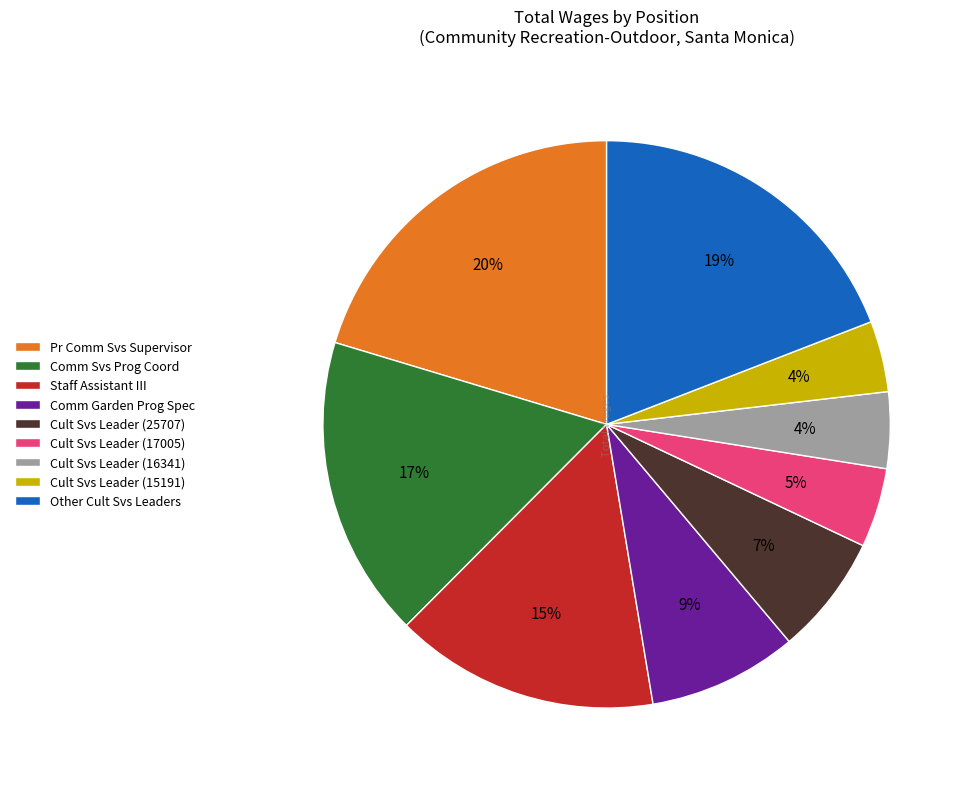

Is there a majority slice in this chart?

No